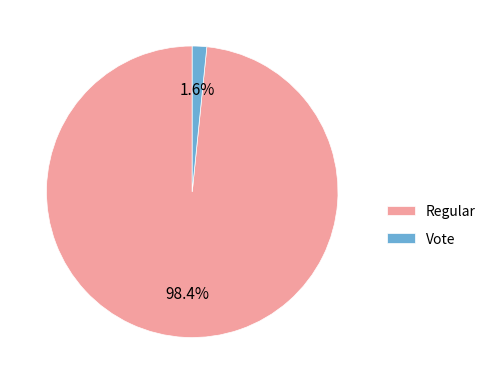

How many segments does this pie chart have?

2